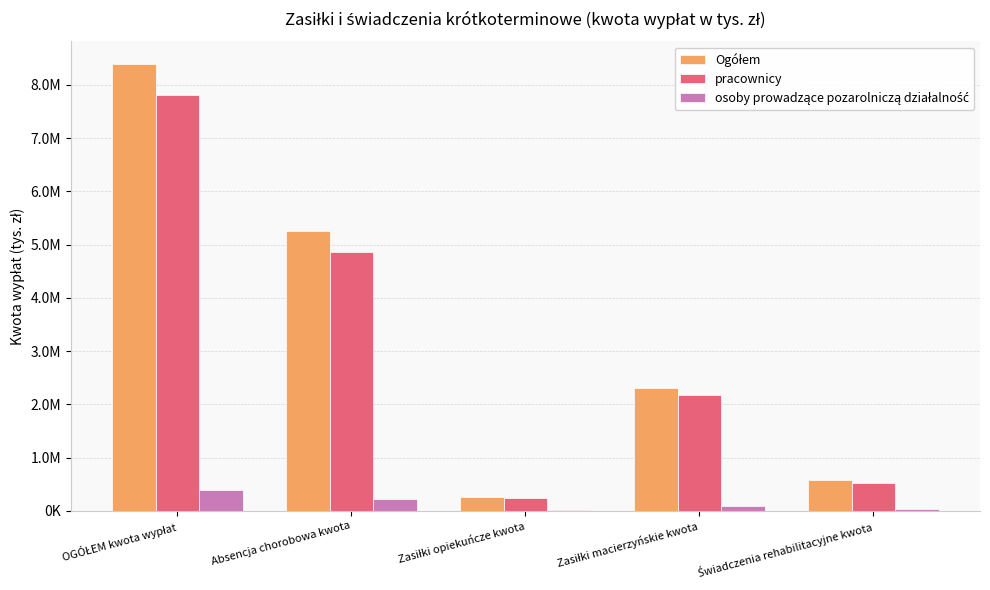

What is the sum of all Ogółem values?

16785781.7